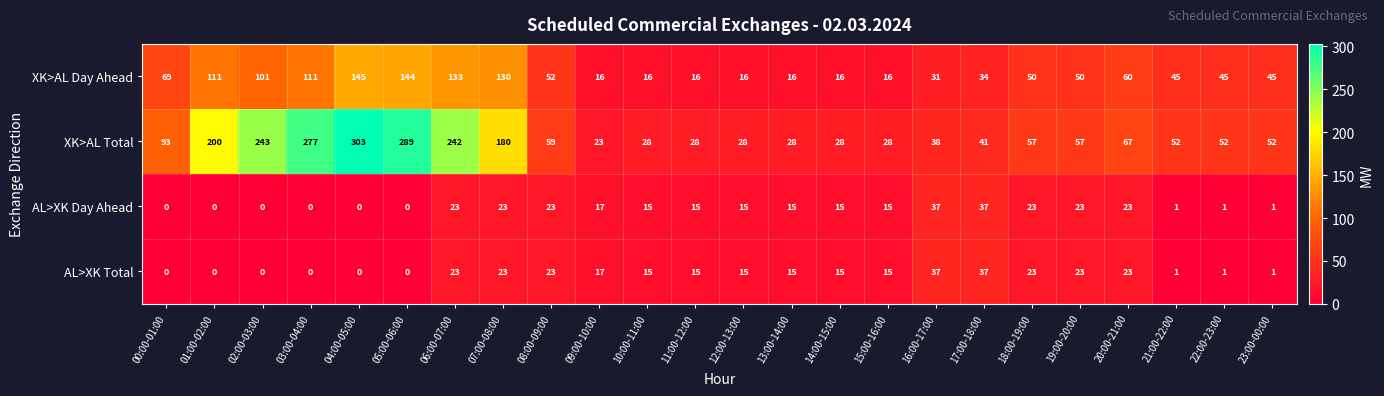

How many positive values does the AL>XK Total series have?

18